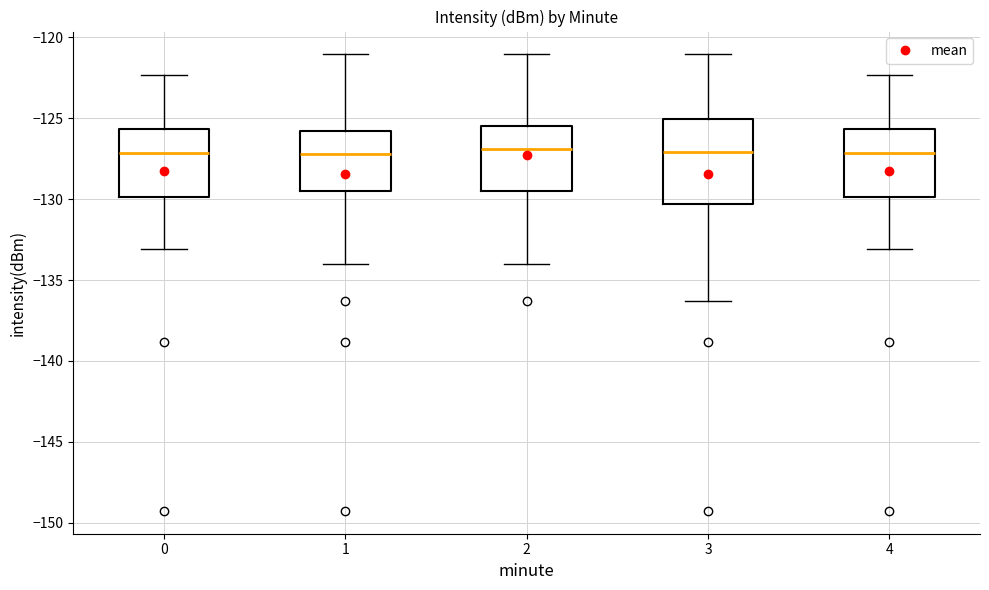

Which box is the tallest, from its lower edge to its upper edge?

3